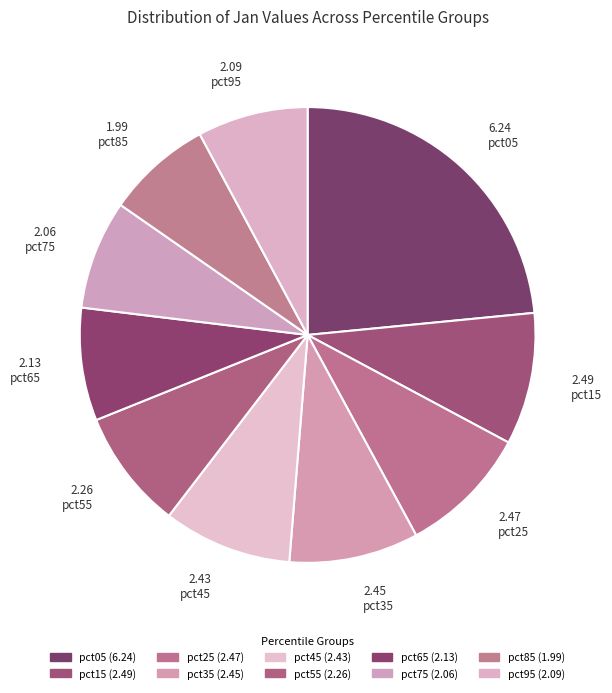

To the nearest percent, what portion does pct55 represent?

8%